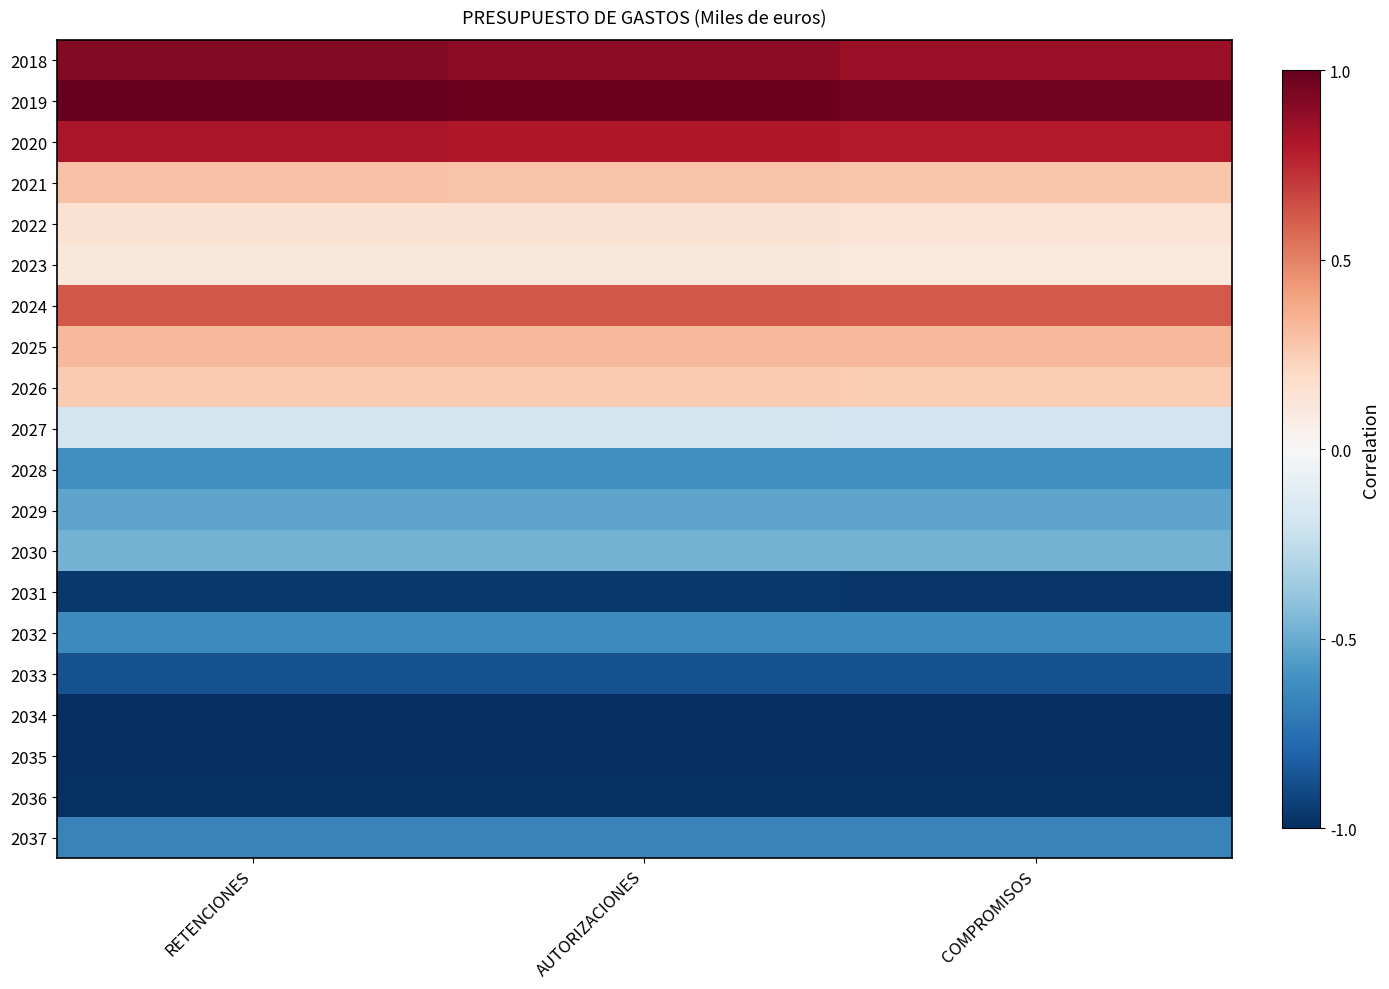

Reading left to right, list all the values displayed in this chart.

2018: RETENCIONES=0.9	AUTORIZACIONES=0.9	COMPROMISOS=0.9
2019: RETENCIONES=1.0	AUTORIZACIONES=1.0	COMPROMISOS=1.0
2020: RETENCIONES=0.8	AUTORIZACIONES=0.8	COMPROMISOS=0.8
2021: RETENCIONES=0.3	AUTORIZACIONES=0.3	COMPROMISOS=0.3
2022: RETENCIONES=0.1	AUTORIZACIONES=0.1	COMPROMISOS=0.1
2023: RETENCIONES=0.1	AUTORIZACIONES=0.1	COMPROMISOS=0.1
2024: RETENCIONES=0.6	AUTORIZACIONES=0.6	COMPROMISOS=0.6
2025: RETENCIONES=0.3	AUTORIZACIONES=0.3	COMPROMISOS=0.3
2026: RETENCIONES=0.3	AUTORIZACIONES=0.3	COMPROMISOS=0.3
2027: RETENCIONES=-0.2	AUTORIZACIONES=-0.2	COMPROMISOS=-0.2
2028: RETENCIONES=-0.6	AUTORIZACIONES=-0.6	COMPROMISOS=-0.6
2029: RETENCIONES=-0.5	AUTORIZACIONES=-0.5	COMPROMISOS=-0.5
2030: RETENCIONES=-0.5	AUTORIZACIONES=-0.5	COMPROMISOS=-0.5
2031: RETENCIONES=-1.0	AUTORIZACIONES=-1.0	COMPROMISOS=-1.0
2032: RETENCIONES=-0.6	AUTORIZACIONES=-0.6	COMPROMISOS=-0.6
2033: RETENCIONES=-0.9	AUTORIZACIONES=-0.9	COMPROMISOS=-0.9
2034: RETENCIONES=-1.0	AUTORIZACIONES=-1.0	COMPROMISOS=-1.0
2035: RETENCIONES=-1.0	AUTORIZACIONES=-1.0	COMPROMISOS=-1.0
2036: RETENCIONES=-1.0	AUTORIZACIONES=-1.0	COMPROMISOS=-1.0
2037: RETENCIONES=-0.7	AUTORIZACIONES=-0.7	COMPROMISOS=-0.7